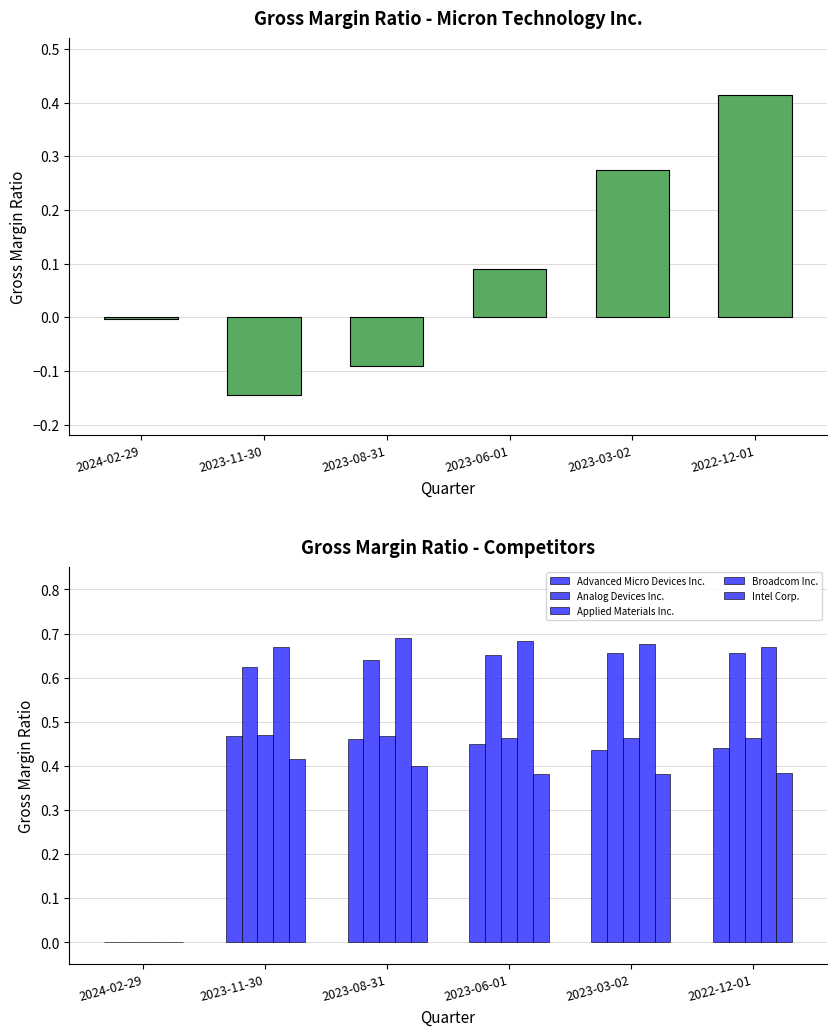

What is the greatest value displayed?

0.7